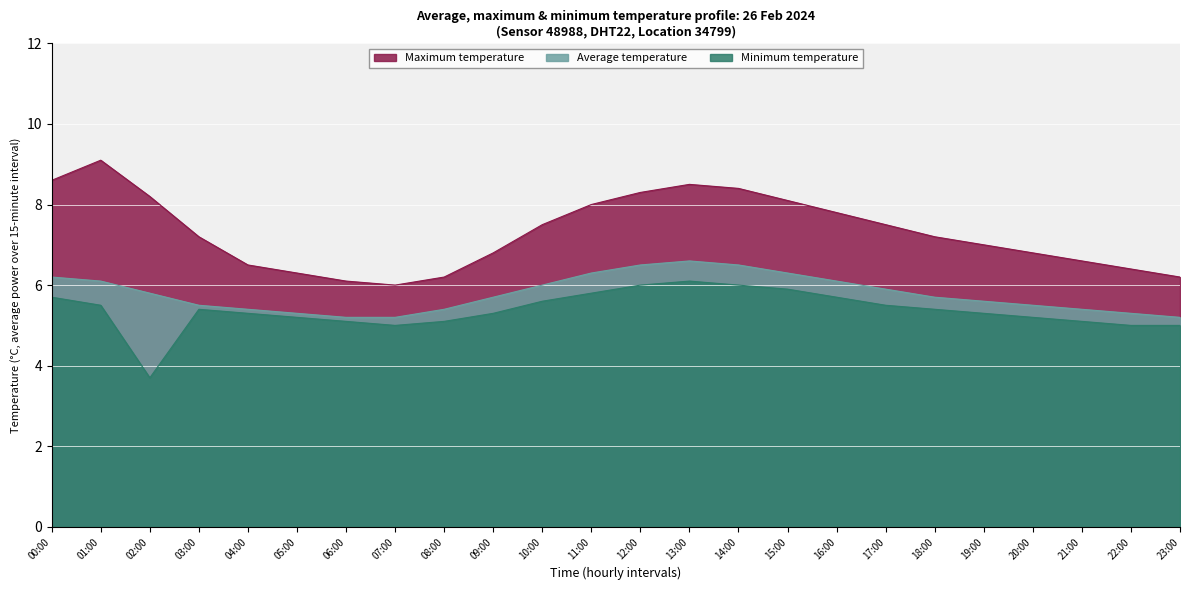

True or false: Maximum temperature and Average temperature cross at least once.

False